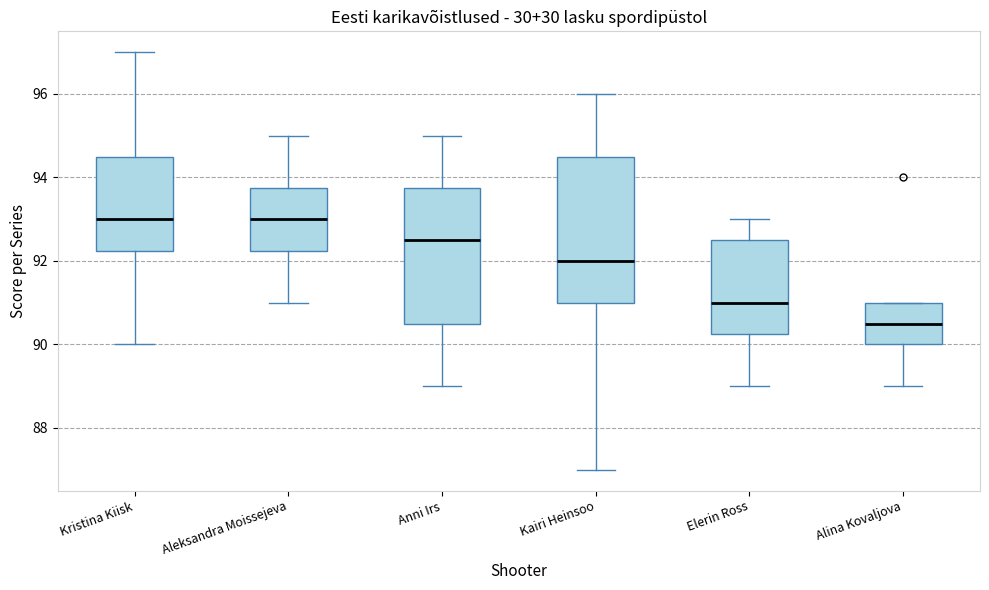

Reading left to right, read every box against the y-axis: the position of its median line, the range the box covers, and the ends of its whiskers. The values are not printed on the chart, so give them approximately, as read against the axis.

Kristina Kiisk: median 93.0, box 92.2 to 94.6, whiskers 90.0 to 97.0
Aleksandra Moissejeva: median 93.0, box 92.2 to 93.8, whiskers 91.0 to 95.0
Anni Irs: median 92.6, box 90.6 to 93.8, whiskers 89.0 to 95.0
Kairi Heinsoo: median 92.0, box 91.0 to 94.6, whiskers 87.0 to 96.0
Elerin Ross: median 91.0, box 90.2 to 92.6, whiskers 89.0 to 93.0
Alina Kovaljova: median 90.6, box 90.0 to 91.0, whiskers 89.0 to 91.0